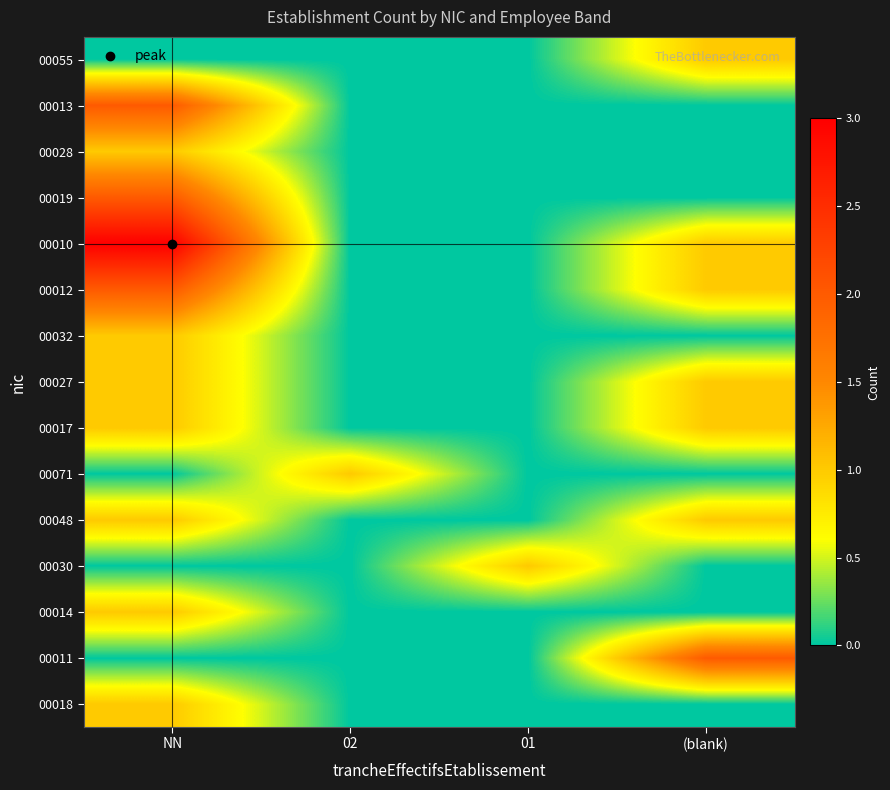

Reading left to right, extract all data points from this chart.

00018: NN=1	02=0	01=0	(blank)=0
00011: NN=0	02=0	01=0	(blank)=2
00014: NN=1	02=0	01=0	(blank)=0
00030: NN=0	02=0	01=1	(blank)=0
00048: NN=1	02=0	01=0	(blank)=1
00071: NN=0	02=1	01=0	(blank)=0
00017: NN=1	02=0	01=0	(blank)=1
00027: NN=1	02=0	01=0	(blank)=1
00032: NN=1	02=0	01=0	(blank)=0
00012: NN=2	02=0	01=0	(blank)=1
00010: NN=3	02=0	01=0	(blank)=1
00019: NN=2	02=0	01=0	(blank)=0
00028: NN=1	02=0	01=0	(blank)=0
00013: NN=2	02=0	01=0	(blank)=0
00055: NN=0	02=0	01=0	(blank)=1